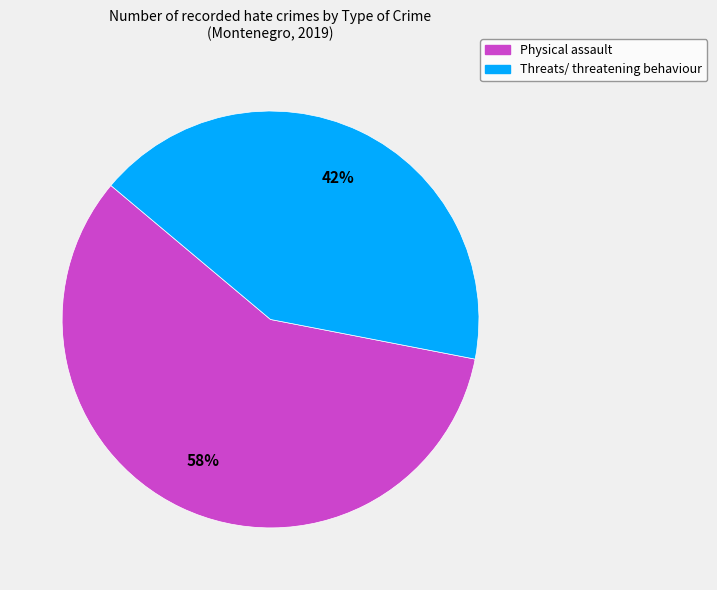

Which has a higher value, Threats/ threatening behaviour or Physical assault?

Physical assault